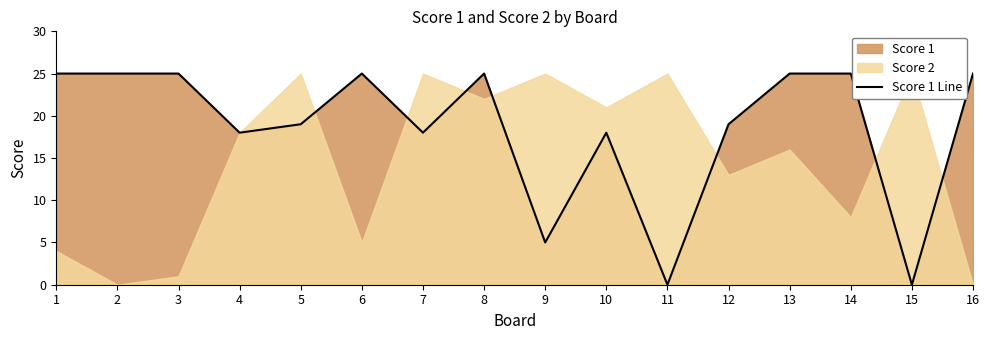

What is the difference between the values at 8 and 11?

25